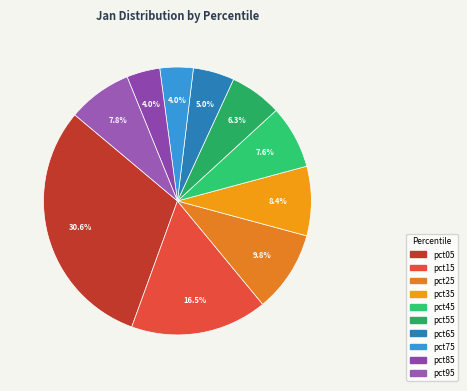

What portion of the pie excludes pct45?

92.4%